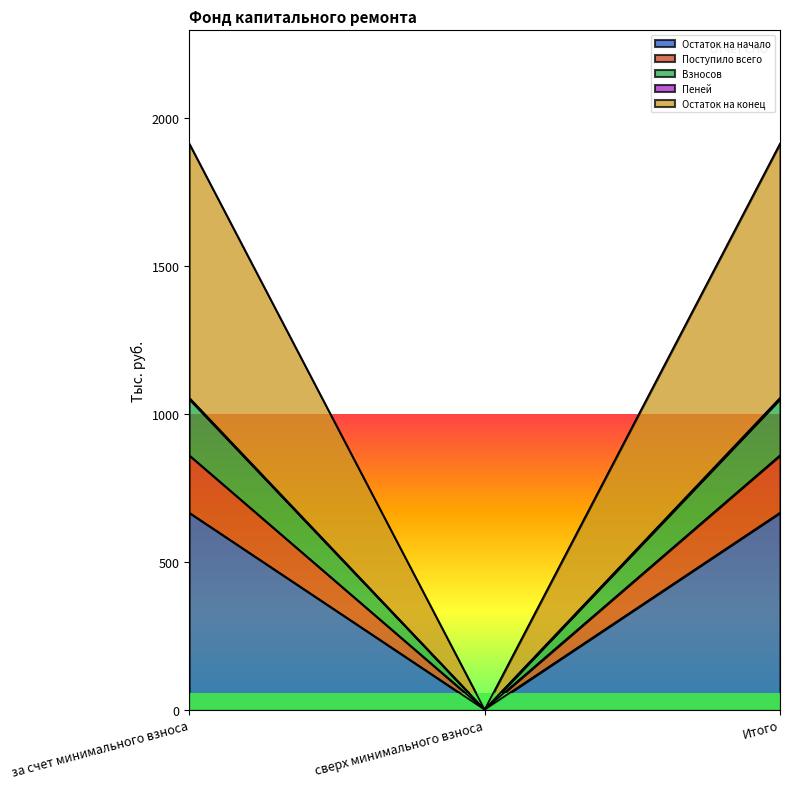

Is it true that Остаток на начало equals 665.4 at за счет минимального взноса?

True